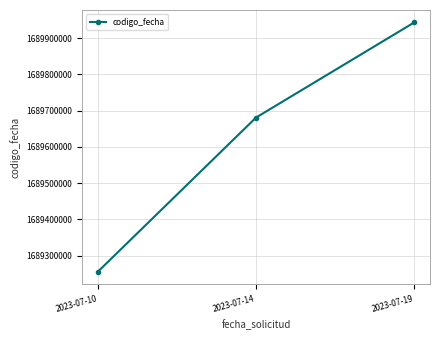

Which has a higher value, 2023-07-10 or 2023-07-19?

2023-07-19